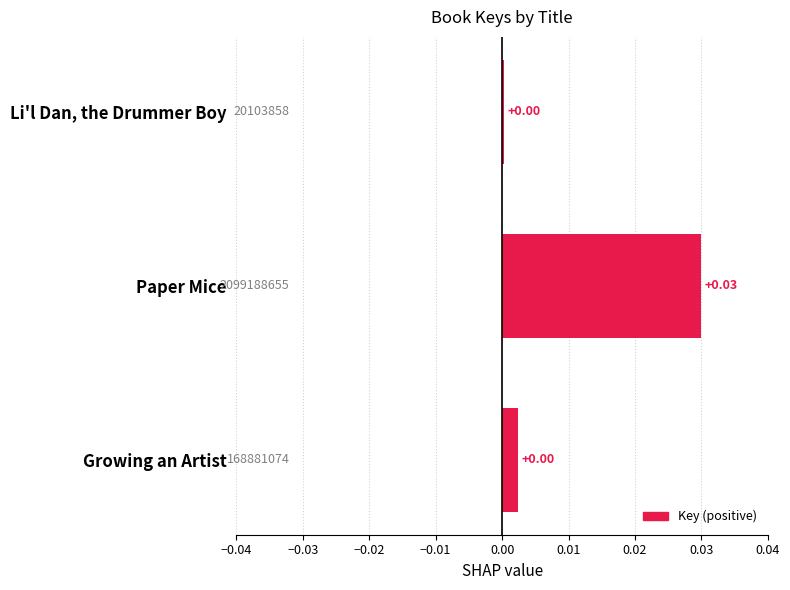

Which has a higher value, Growing an Artist or Paper Mice?

Paper Mice